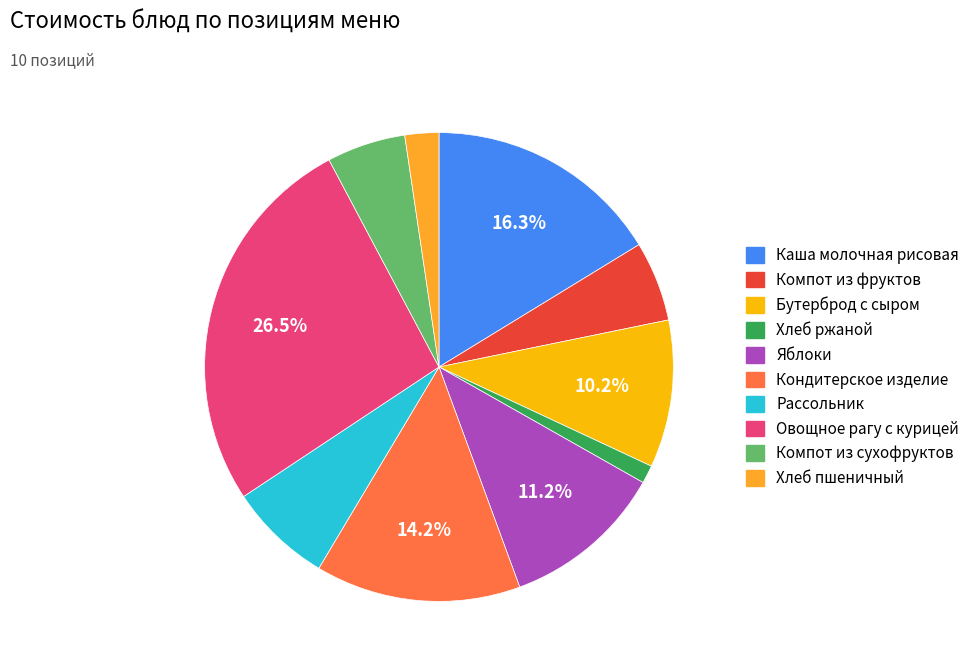

How many slices are in this pie chart?

10